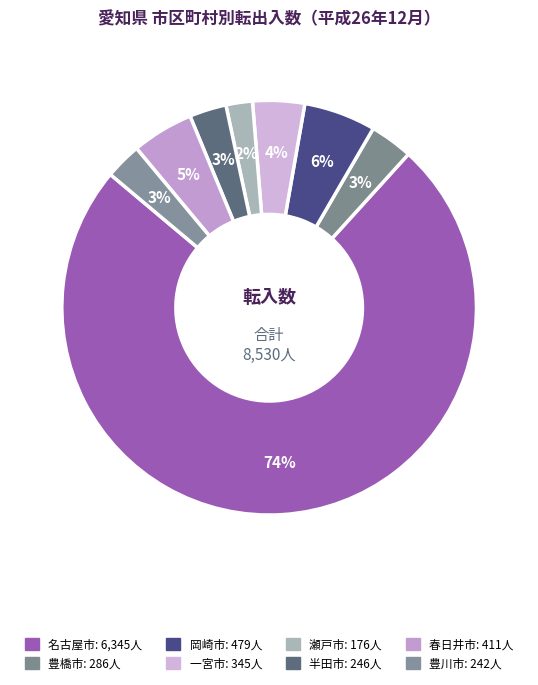

Count the number of slices in the pie.

8